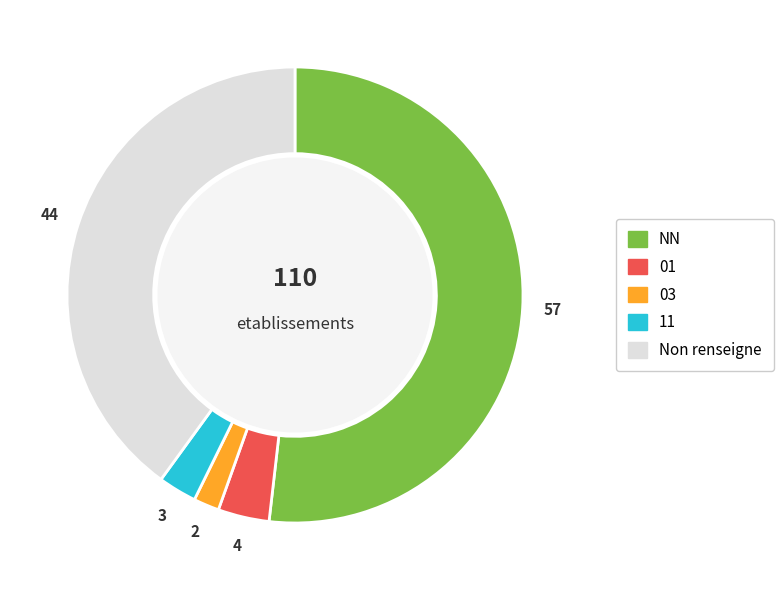

Do NN and 11 together represent more than half of the pie?

Yes